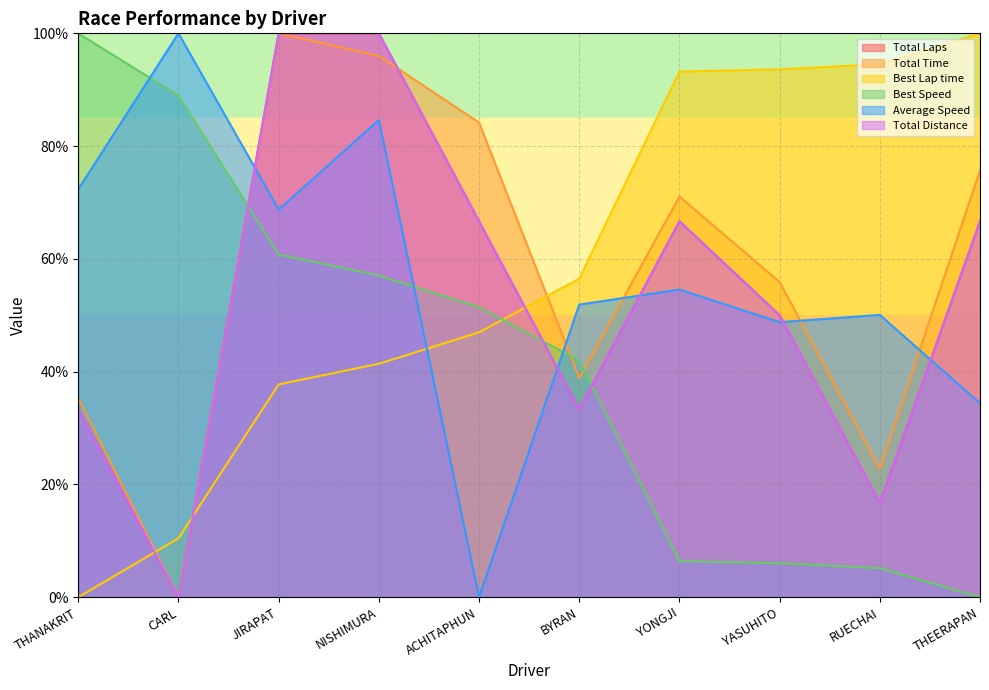

What is the value of the Total Distance point at the 4th from the left?

100.0